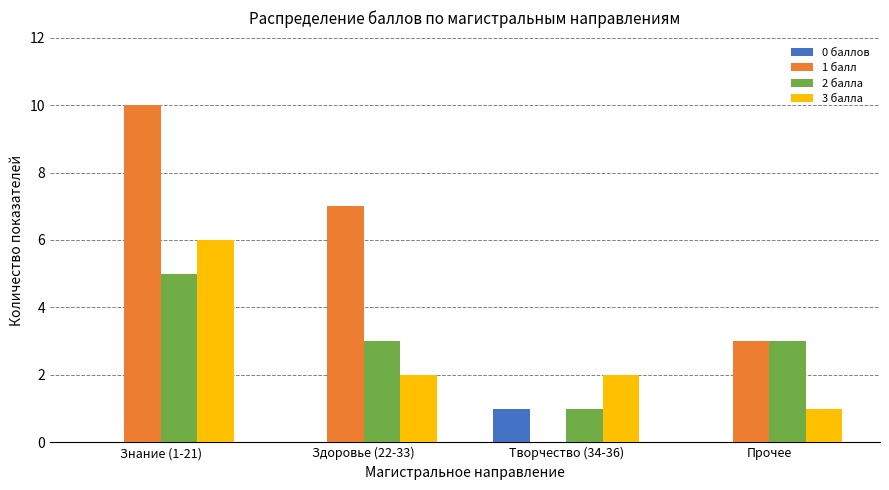

Reading left to right, what are all the values shown in this chart?

0 баллов: 0	0	1	0
1 балл: 10	7	0	3
2 балла: 5	3	1	3
3 балла: 6	2	2	1